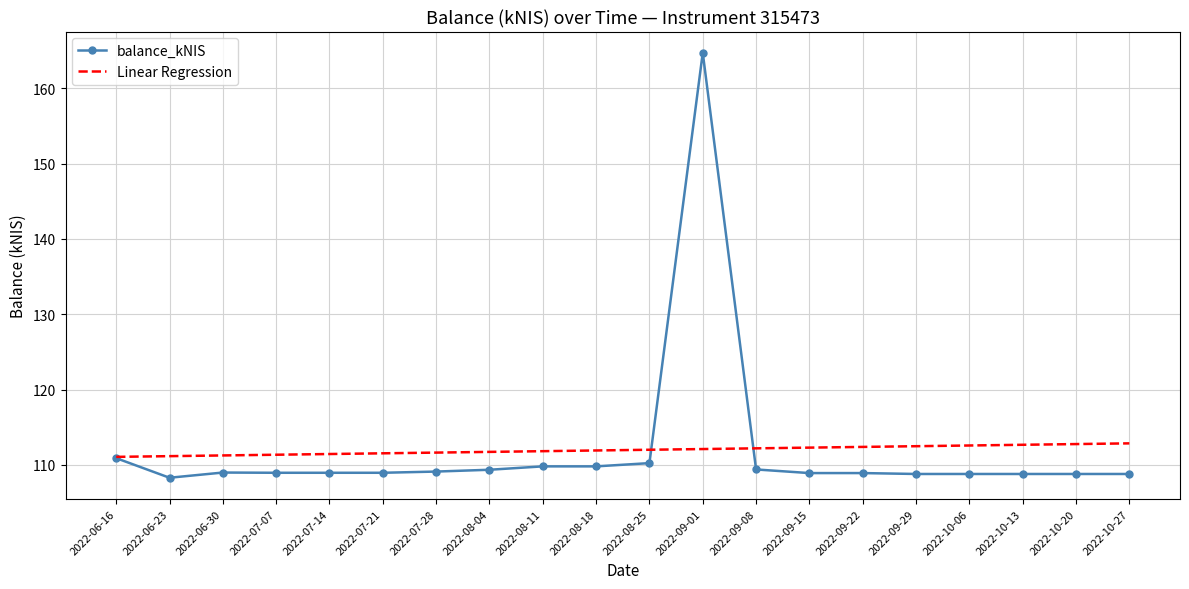

What is the minimum value for Linear Regression?

111.1